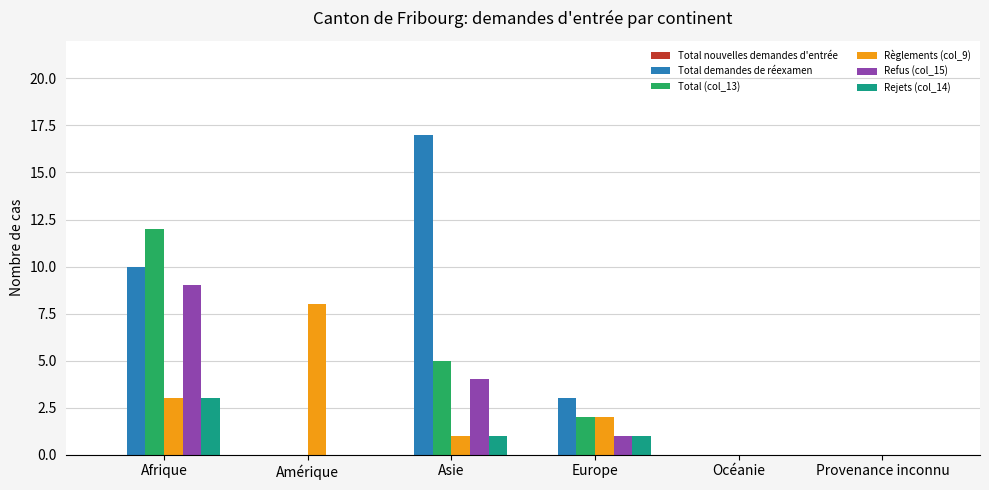

The value of Total (col_13) at Asie is 2. True or false?

False